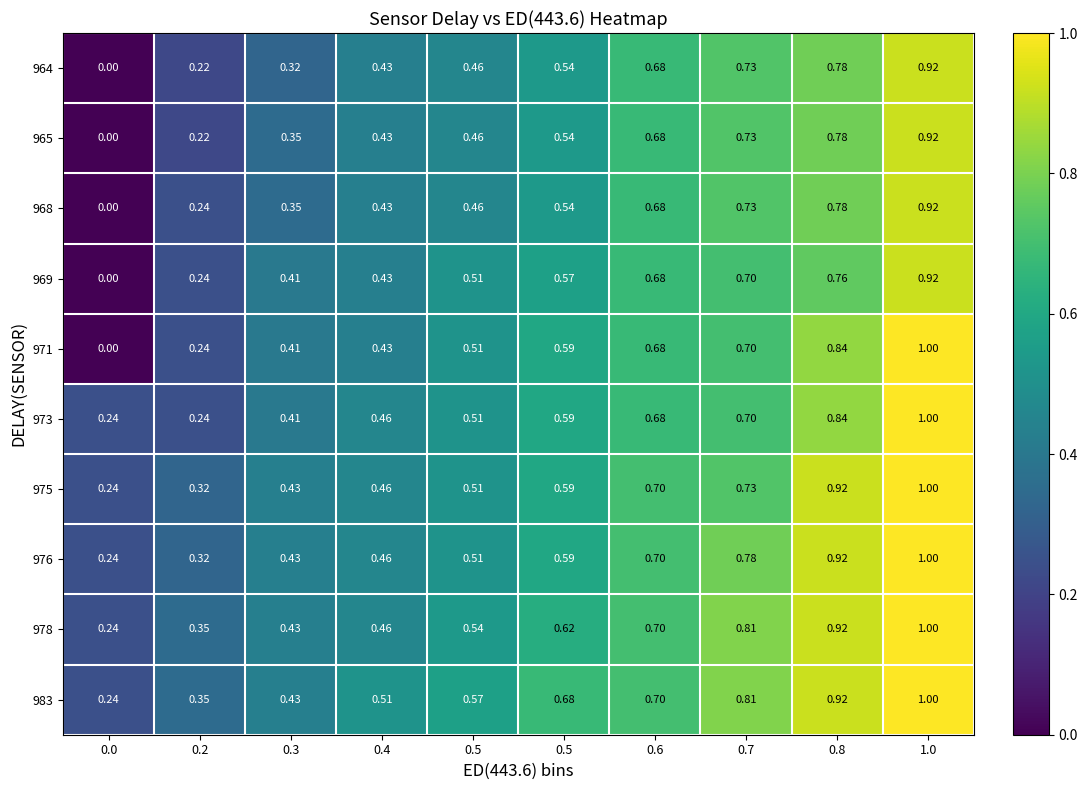

How many categories are shown in the chart?

10